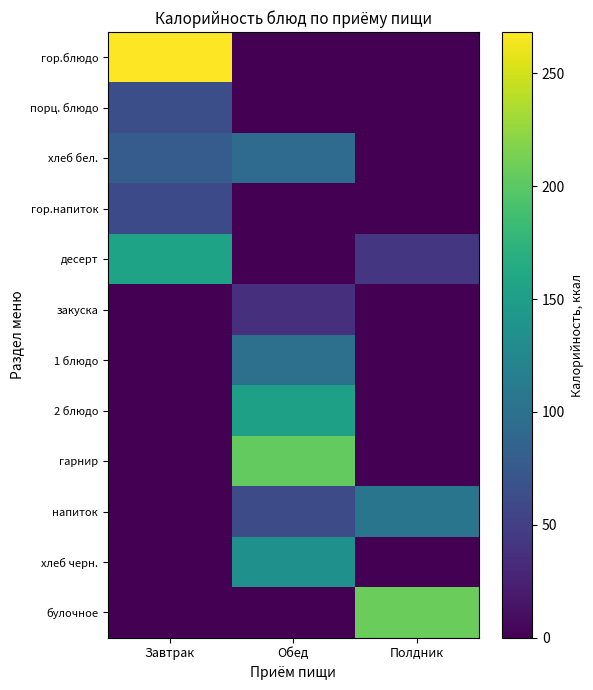

Which category has the highest value across all series?

Завтрак